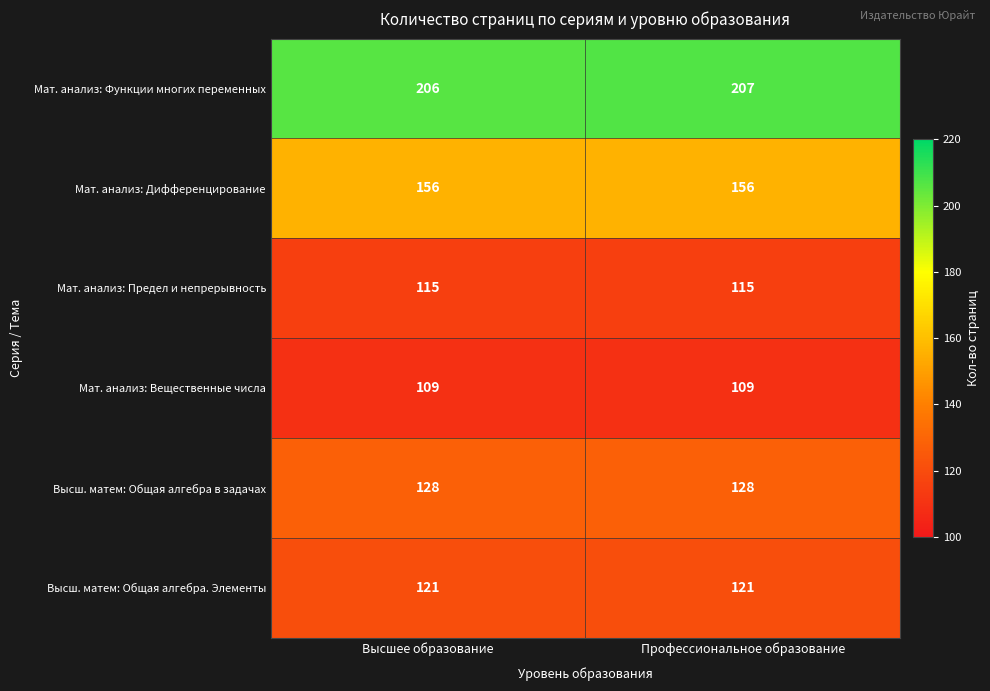

Is it true that Высш. матем: Общая алгебра в задачах equals 81 at Высшее образование?

False